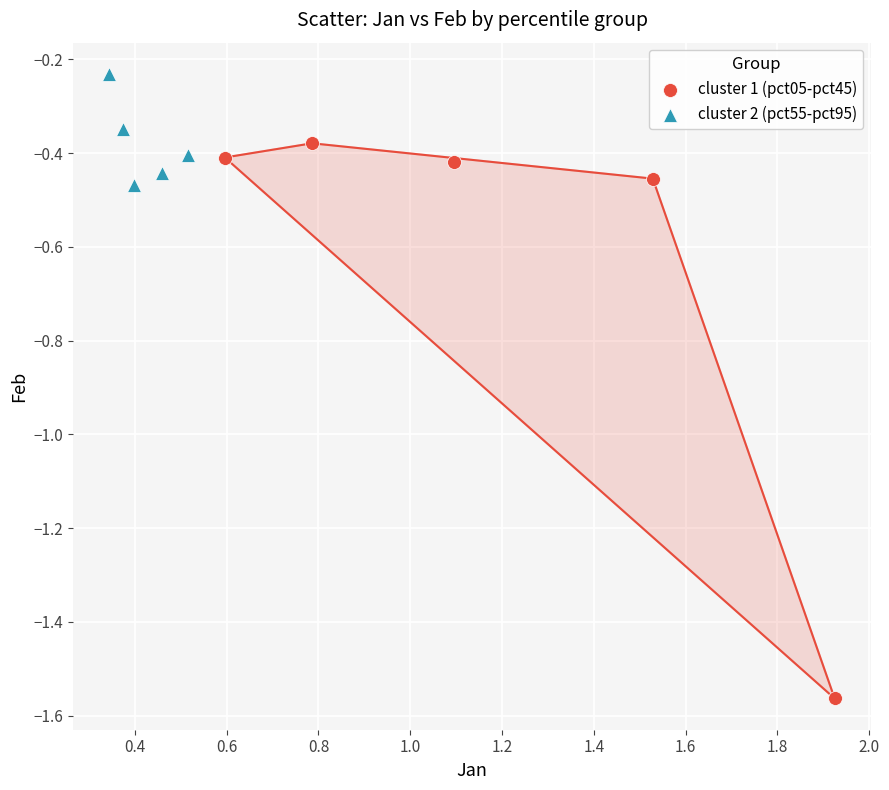

Which series reaches the maximum Y coordinate?

cluster 2 (pct55-pct95)